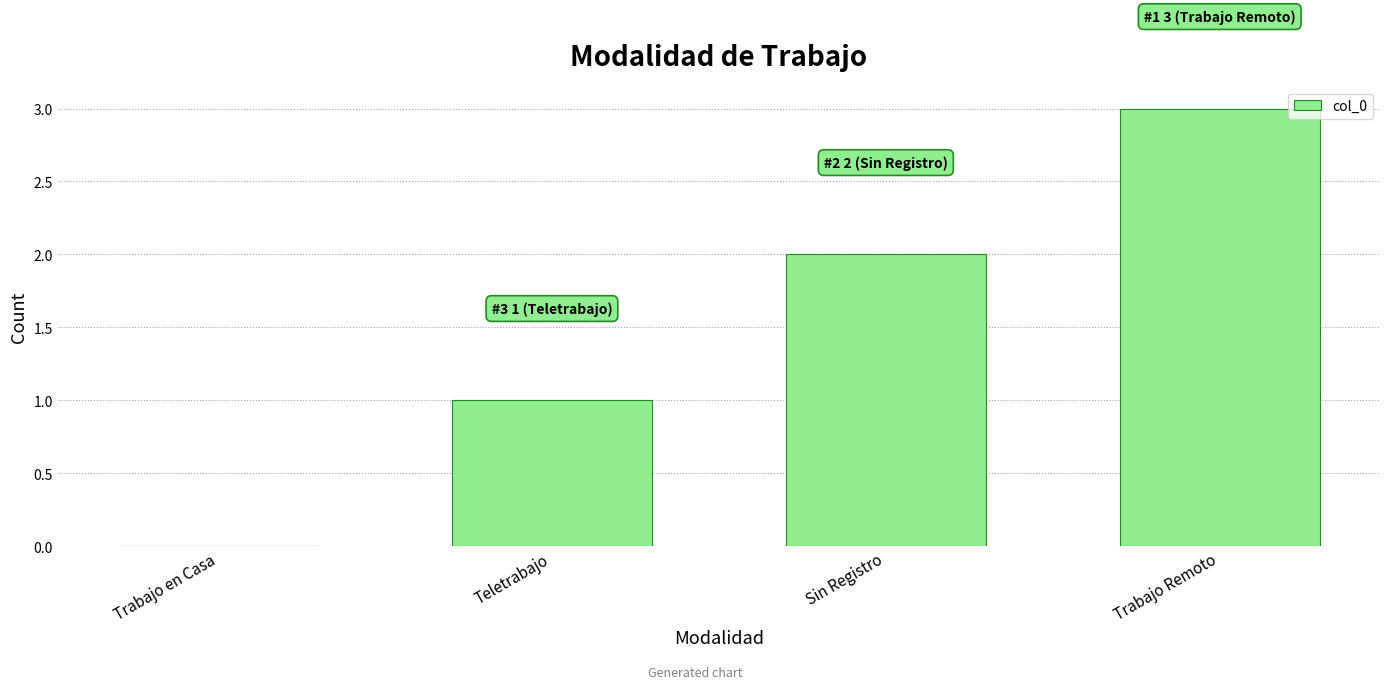

Which has a higher value, Trabajo Remoto or Trabajo en Casa?

Trabajo Remoto